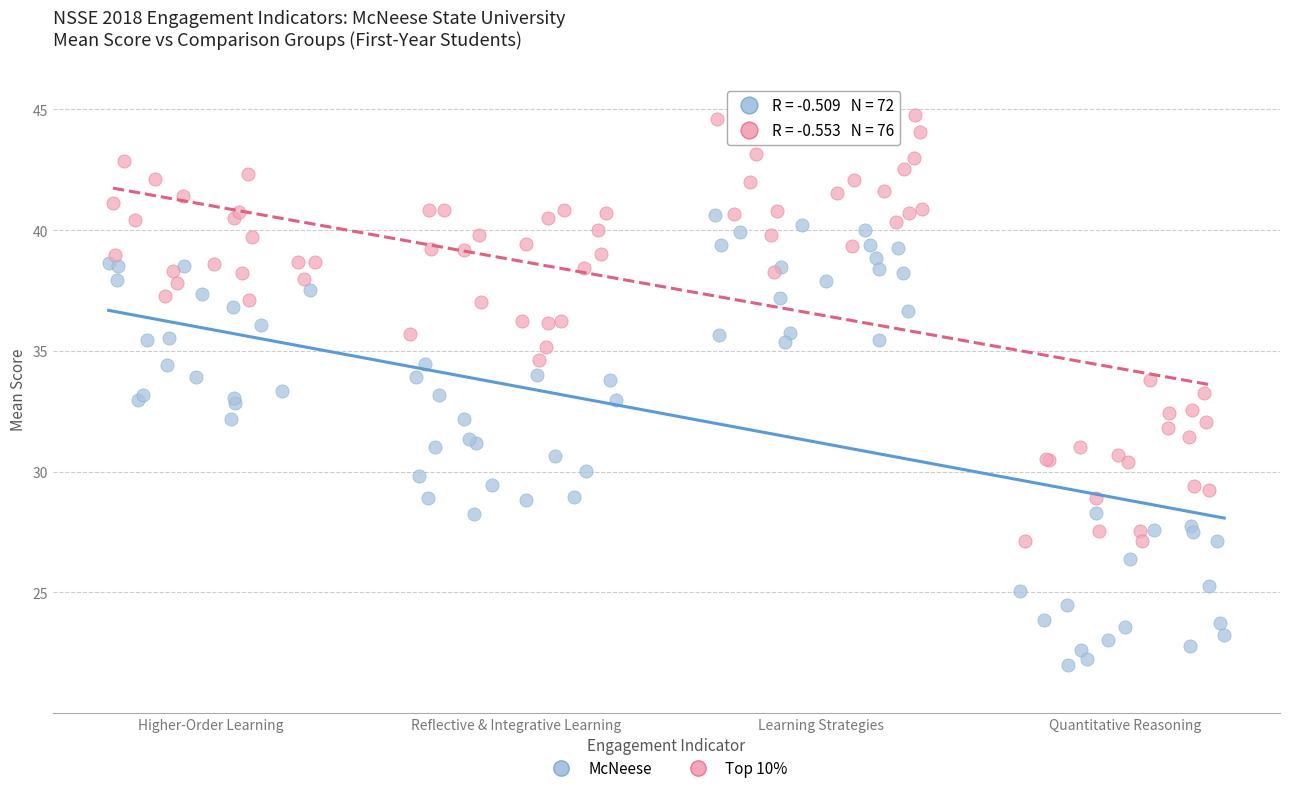

Which series contains the highest Y value?

Top 10%